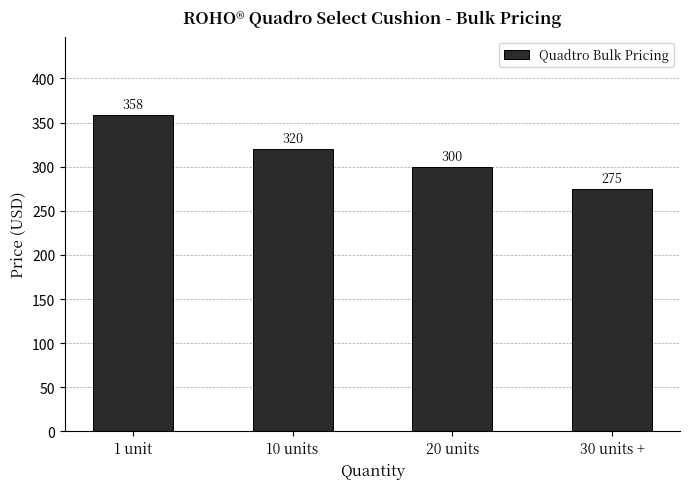

What is the value of the 1st bar from the left?

358